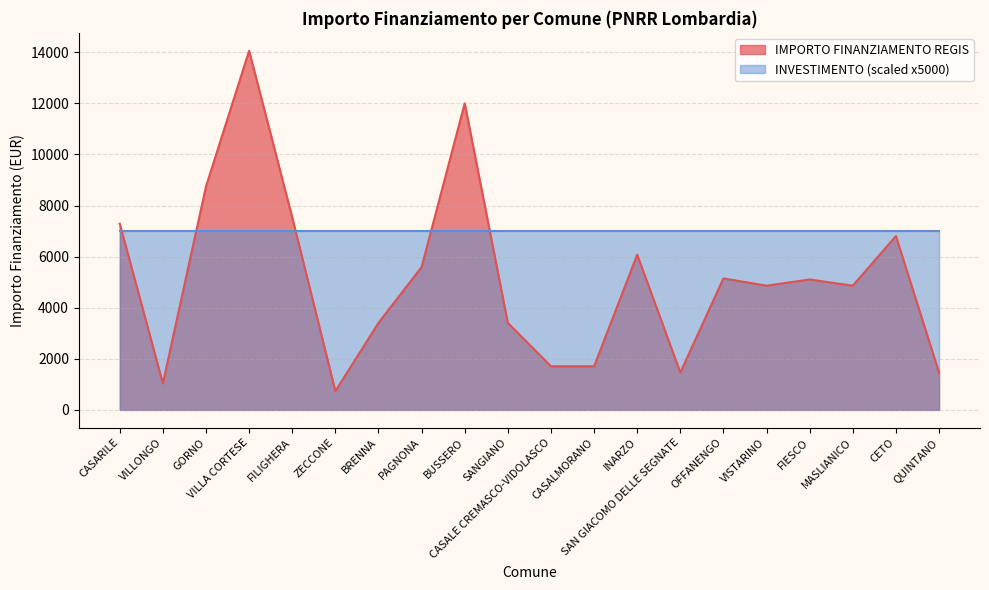

At which label does the data first exceed 5103?

CASARILE